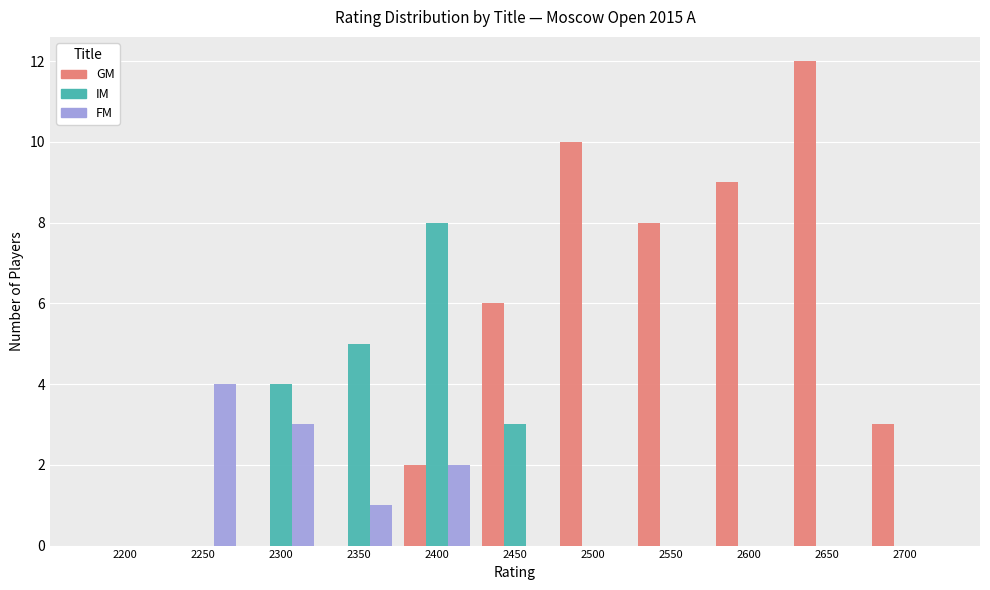

Between 2250 and 2550, which series saw the biggest shift?

GM